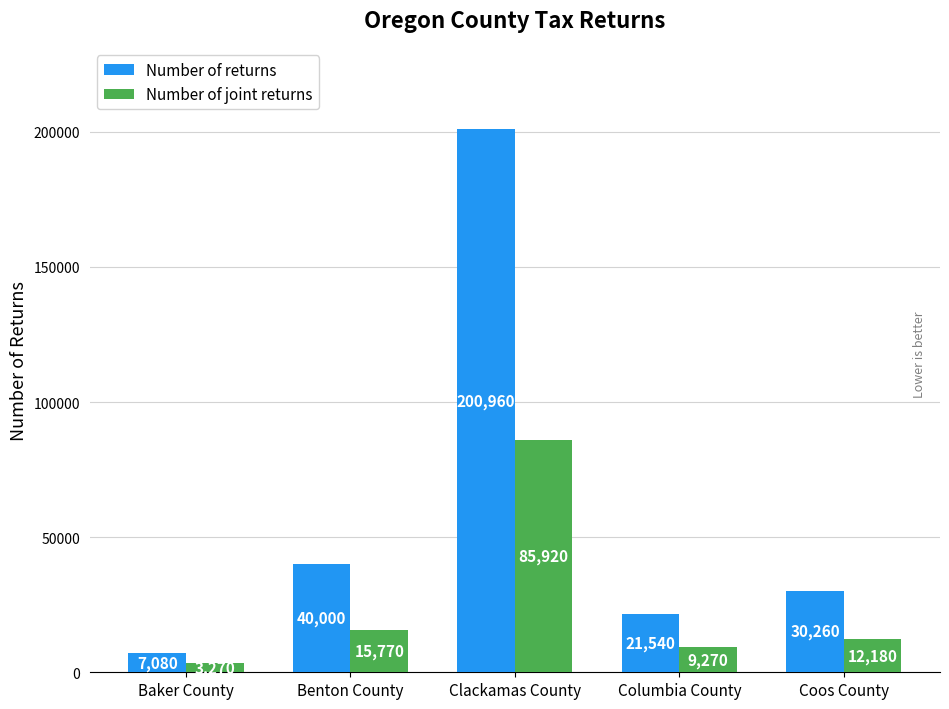

At which label does Number of joint returns first exceed 12180?

Benton County